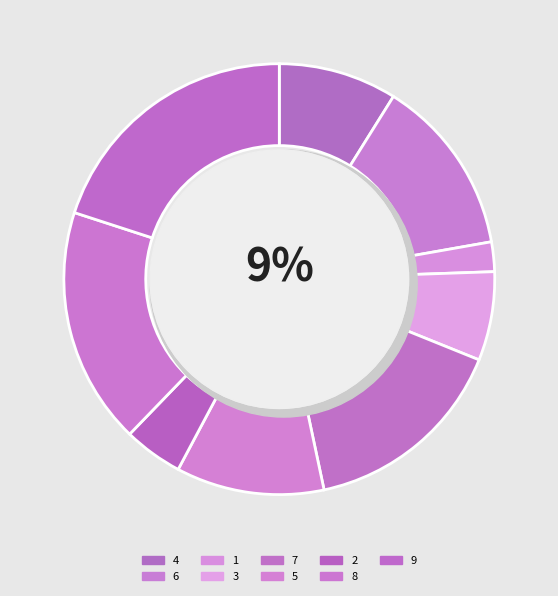

Approximately how many times larger is the value at 2 compared to 9?

0.2